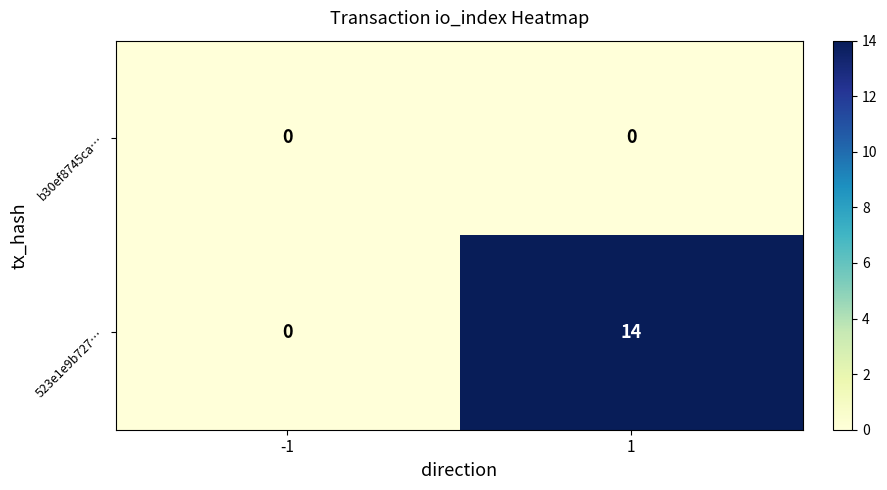

Rank the series by their average value, from lowest to highest.

b30ef8745ca…, 523e1e9b727…